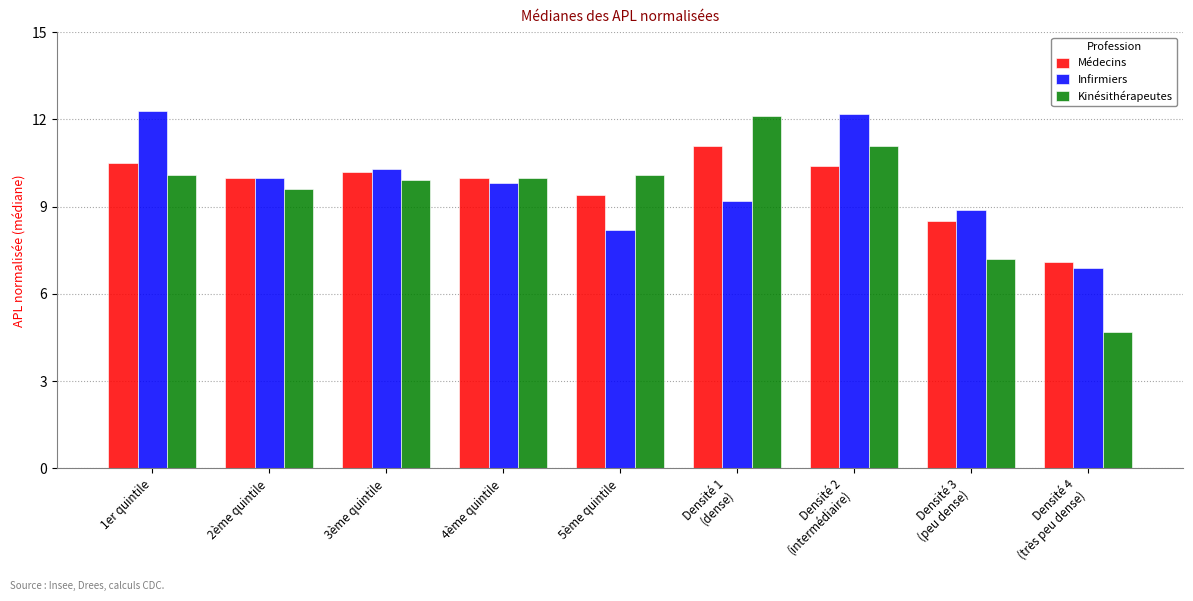

Is the value of Médecins at 5ème quintile greater than the value of Kinésithérapeutes at 2ème quintile?

No